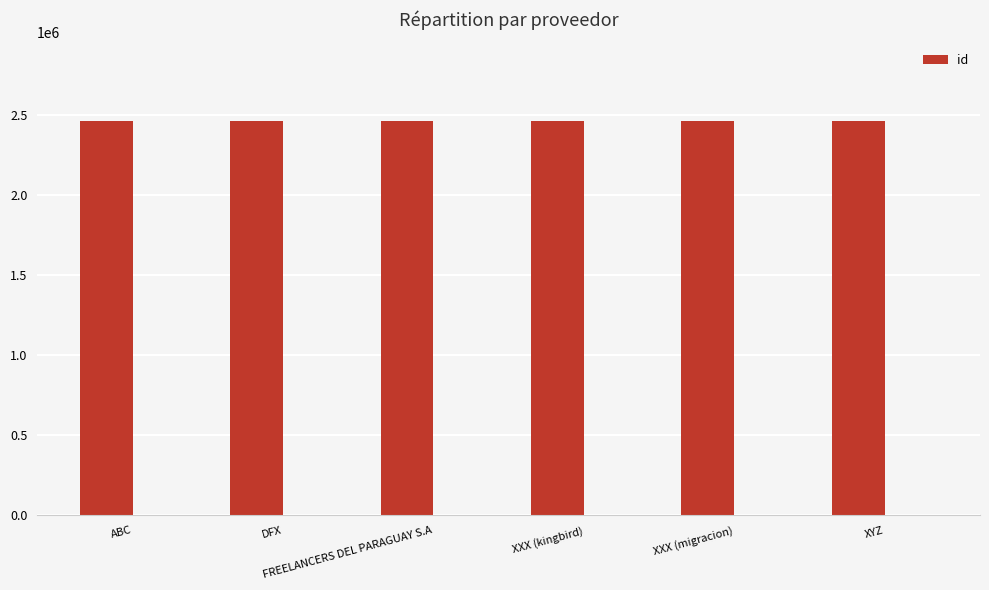

What position from the right is FREELANCERS DEL PARAGUAY S.A?

4